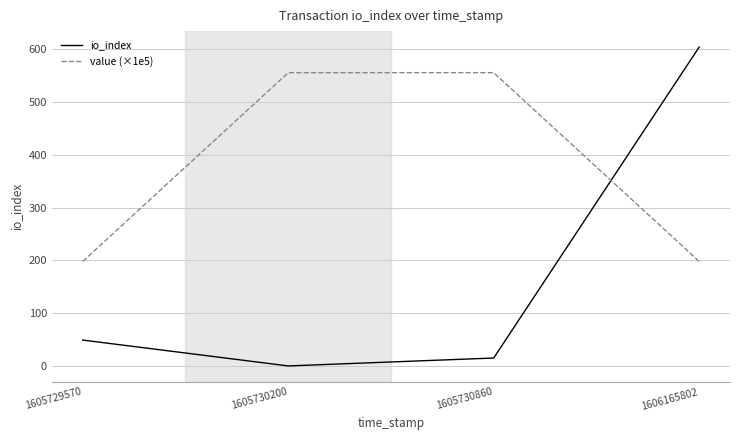

The value (×1e5) series shows 555.5 at 1605730860. True or false?

True